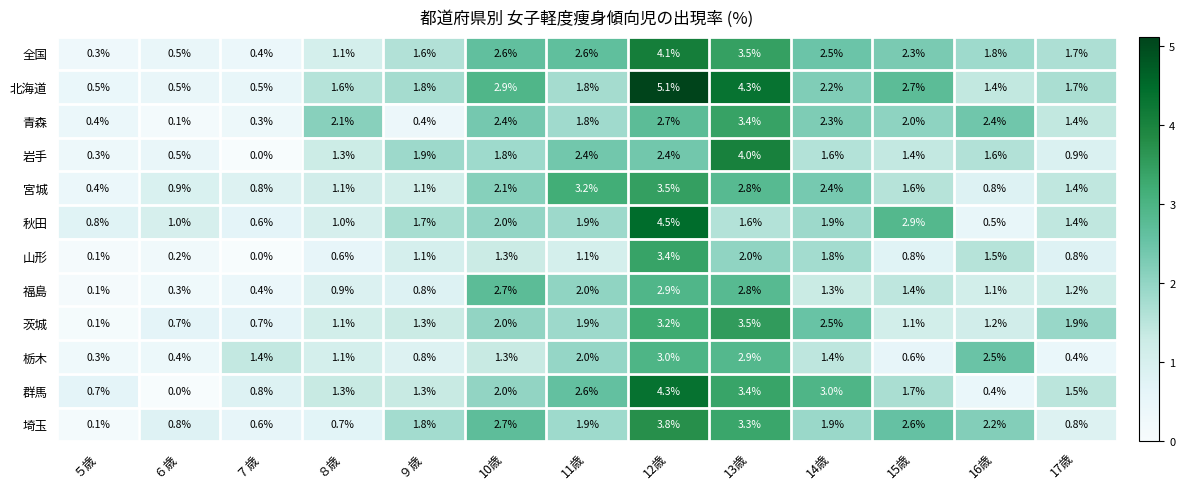

Where is 全国 nearest to the value 2?

16歳